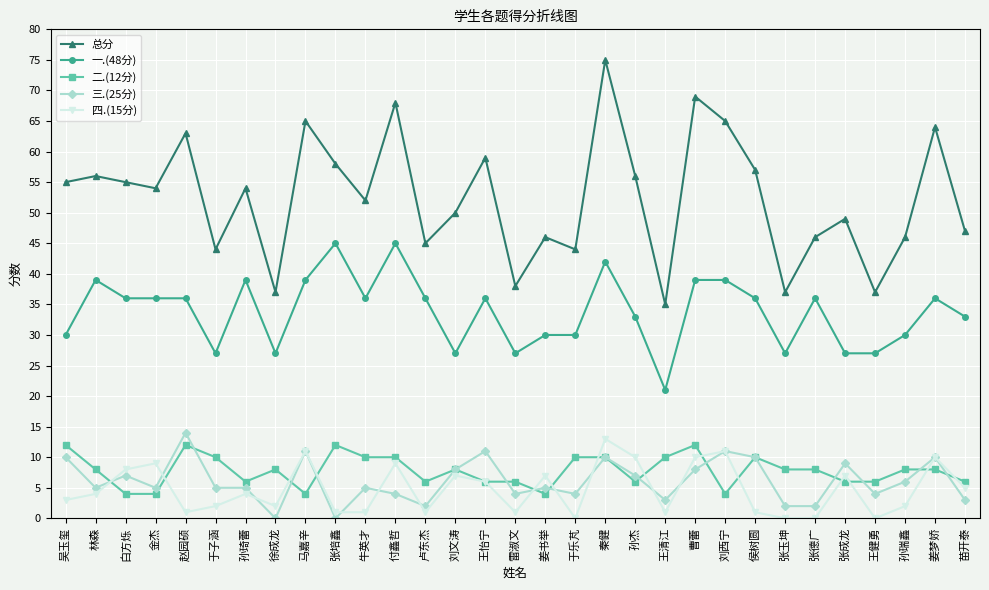

True or false: 四.(15分) and 一.(48分) intersect in this chart.

False